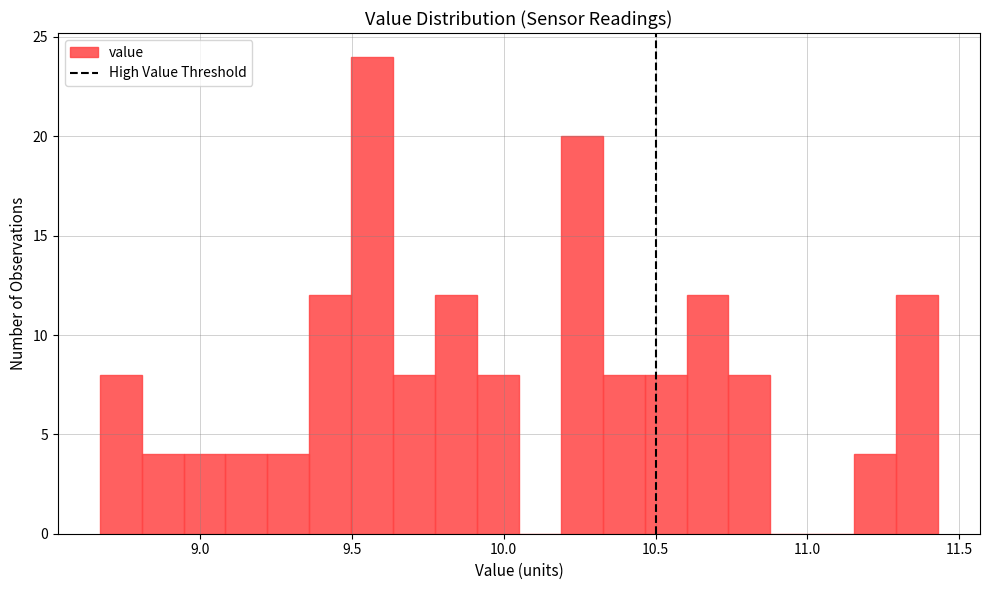

Around what value on the x-axis is the tallest bar? Give the approximate position of its centre, as read against the axis.

9.55